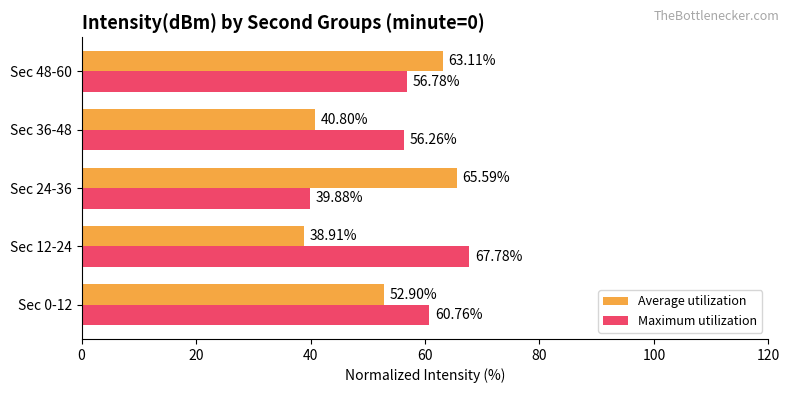

What are all the series names shown in the legend?

Average utilization, Maximum utilization